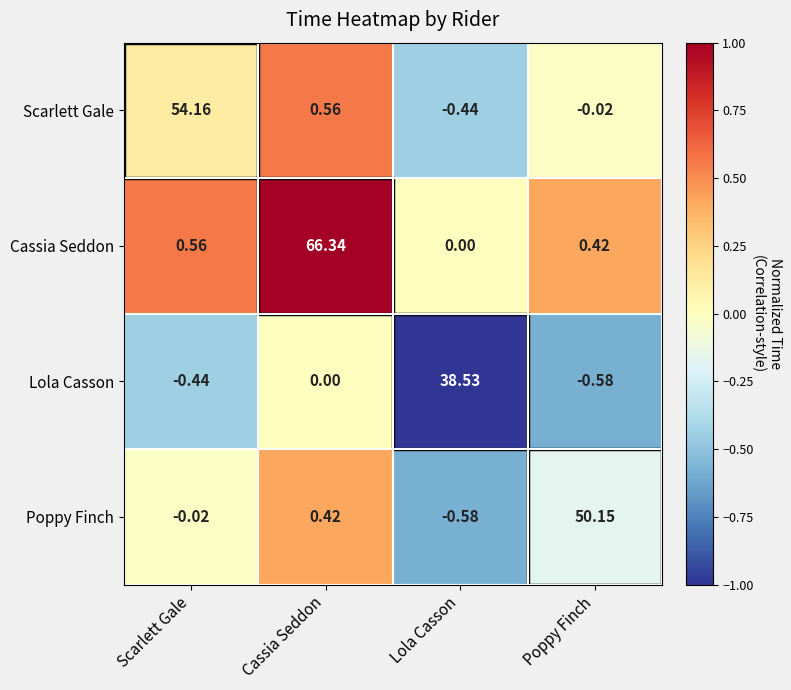

At Cassia Seddon, list the series in order from largest to smallest.

Cassia Seddon, Scarlett Gale, Poppy Finch, Lola Casson